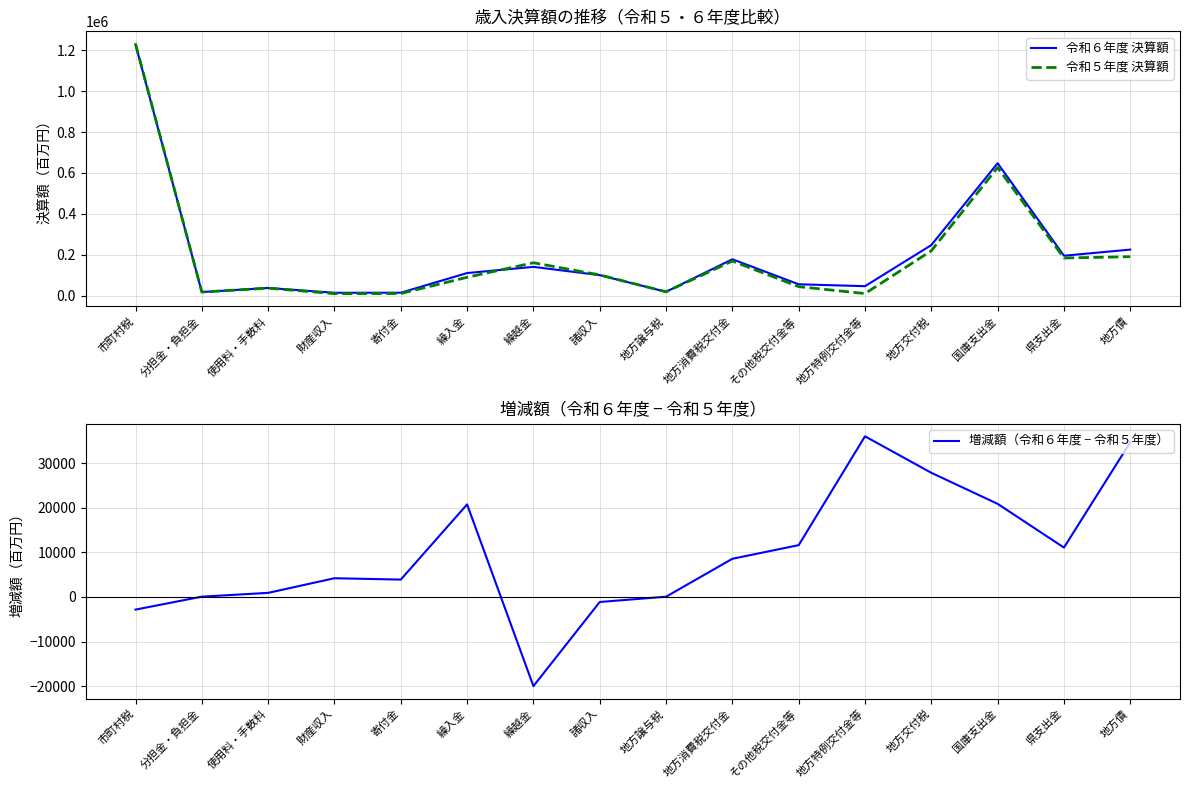

What is the total value across all series at 地方譲与税?

36478